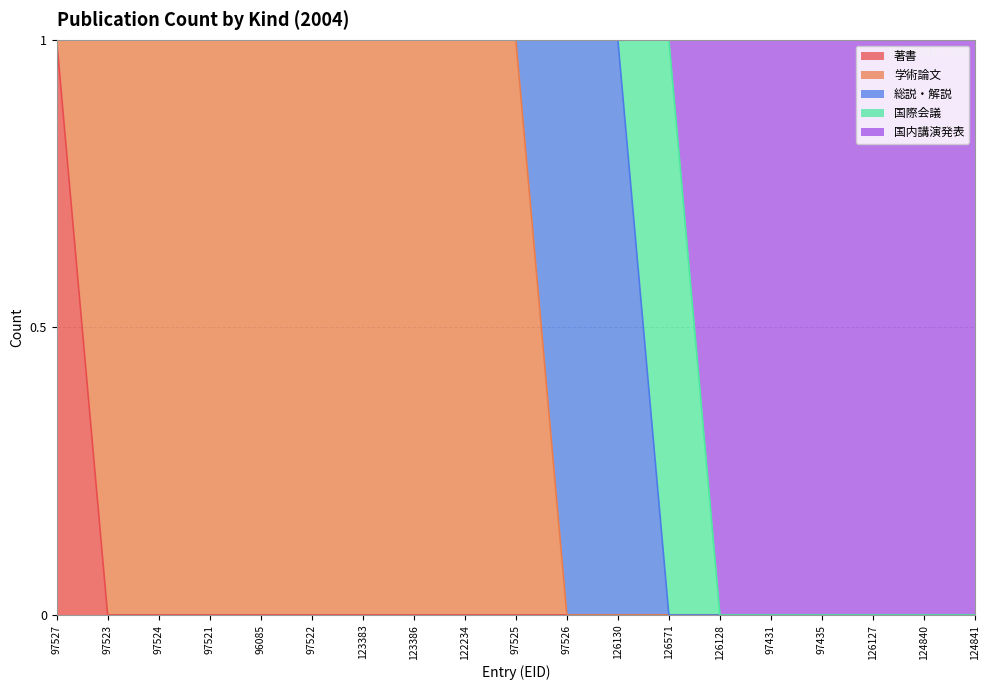

Where do 総説・解説 and 学術論文 first cross each other?

97525 and 97526